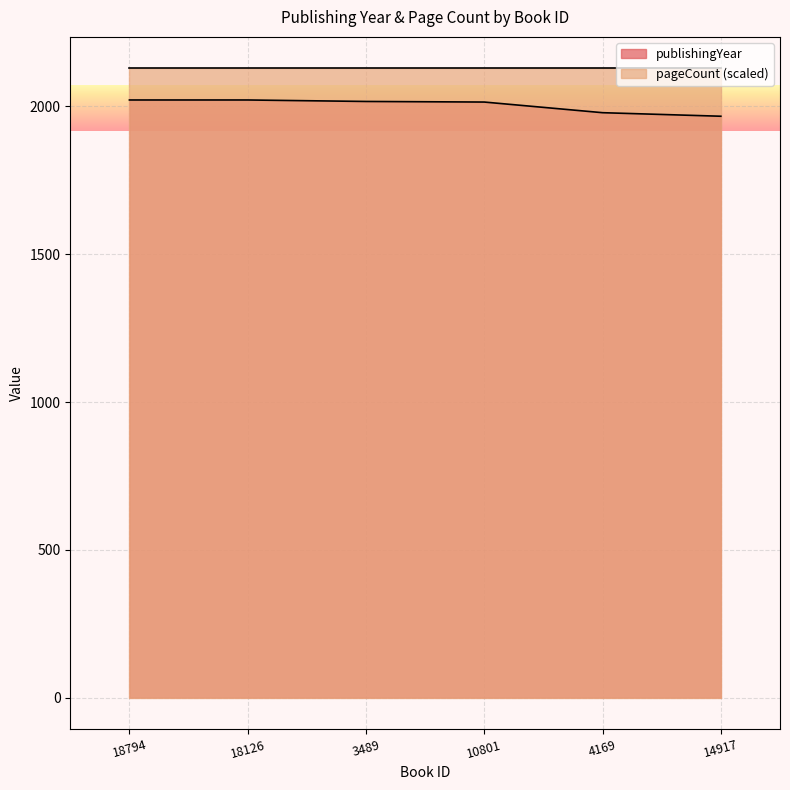

List the labels in order of value, largest first.

18794, 18126, 3489, 10801, 4169, 14917